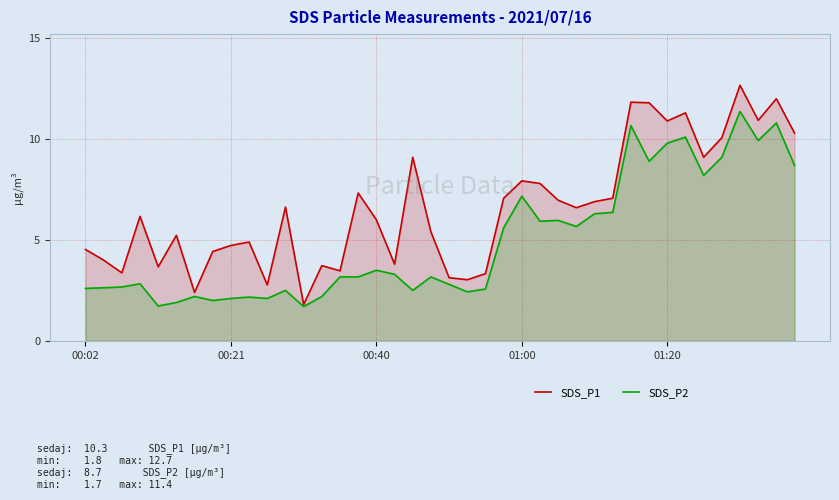

Rank the series by their maximum value, from highest to lowest.

SDS_P1, SDS_P2